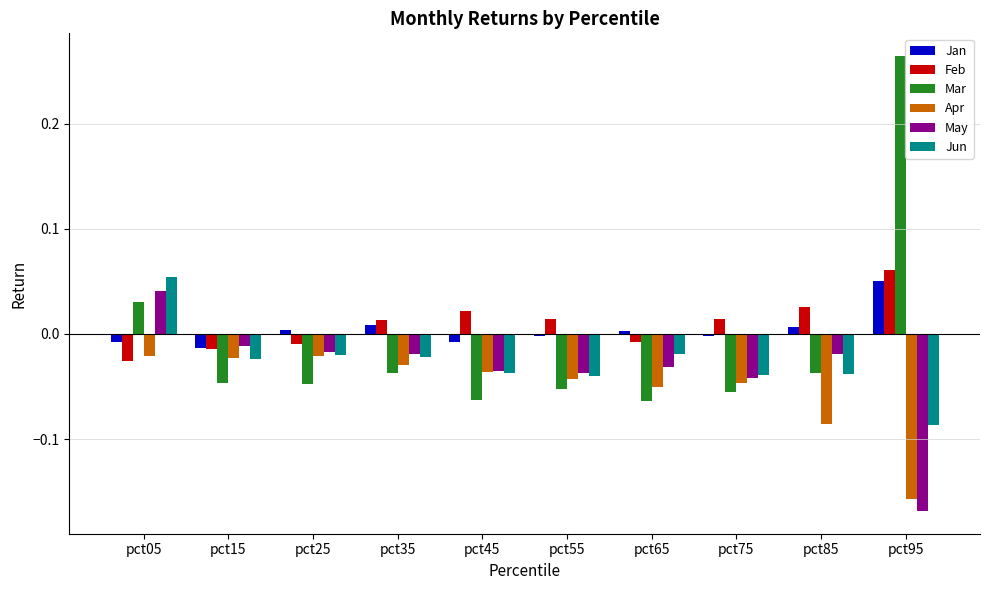

How many groups of bars are there?

10